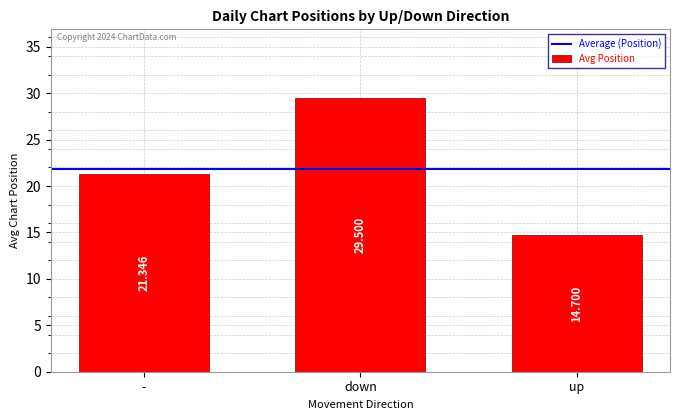

At which label does the data first exceed 21?

-